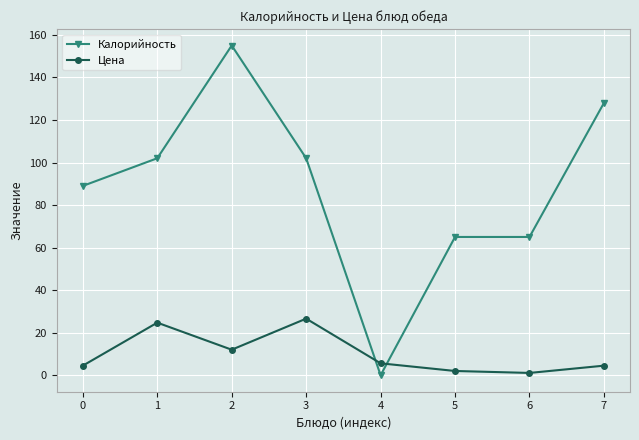

What value does the Калорийность series have at 5?

65.0